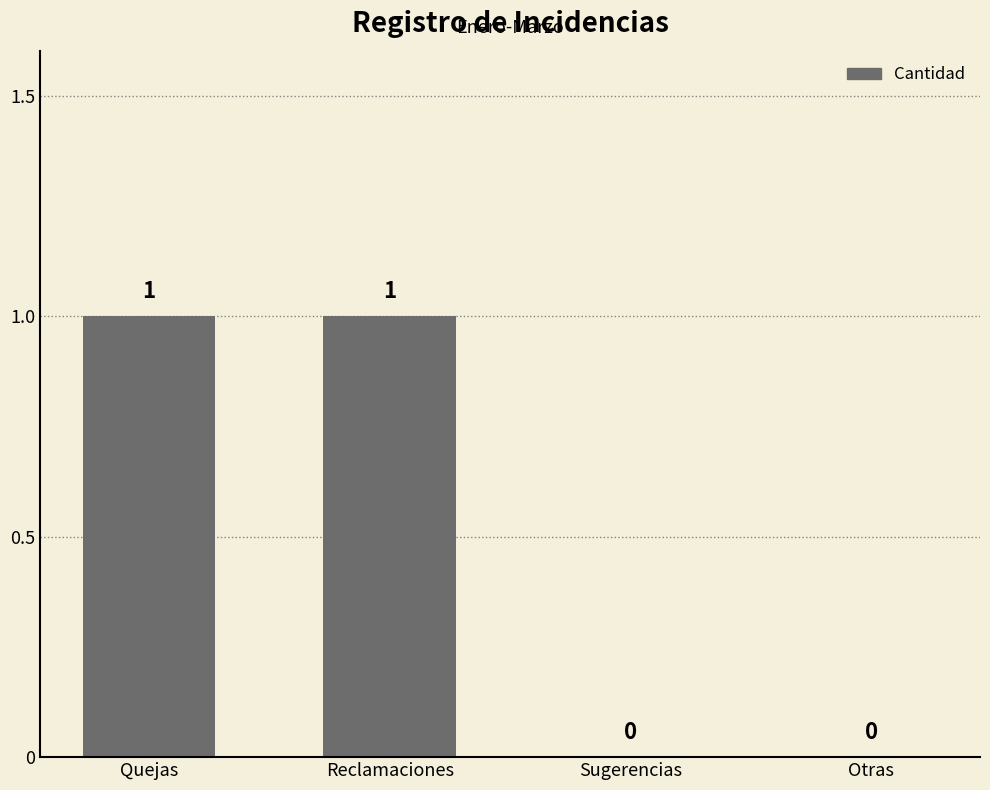

How many values are between 0 and 1?

4